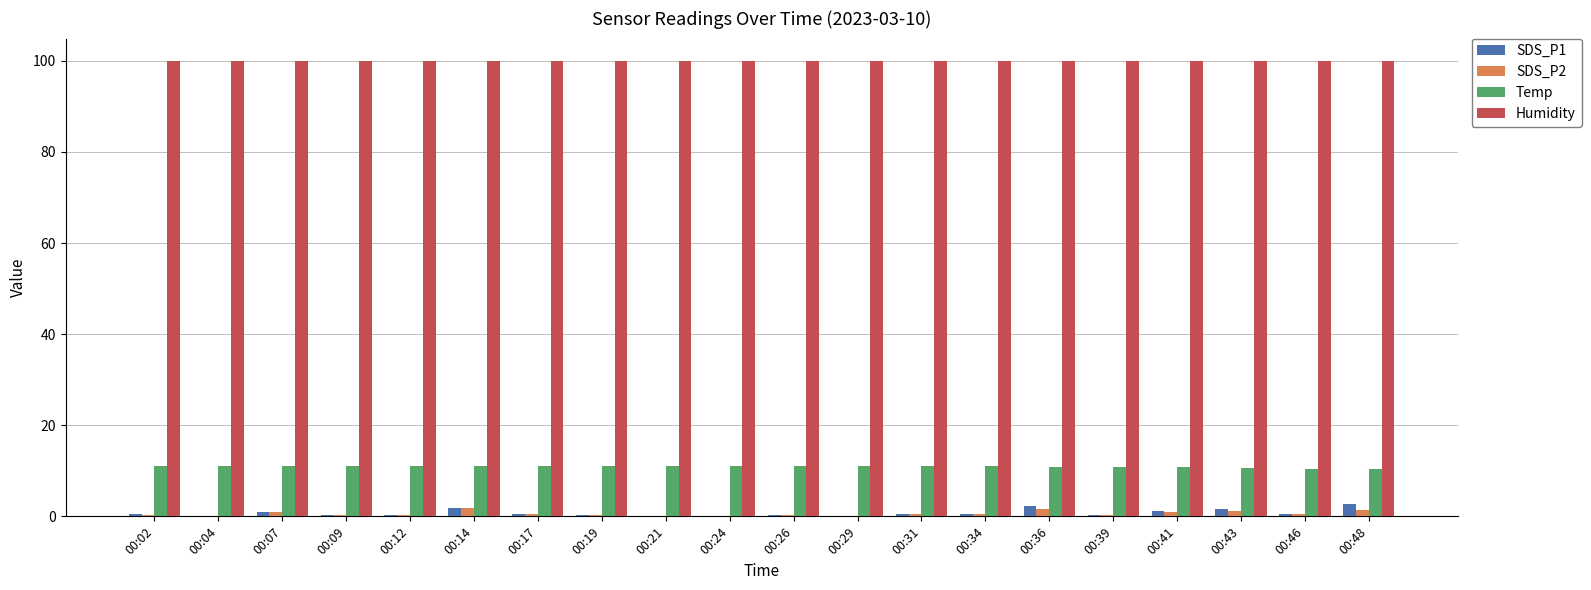

Is the value of Temp at 00:24 greater than the value of Humidity at 00:04?

No